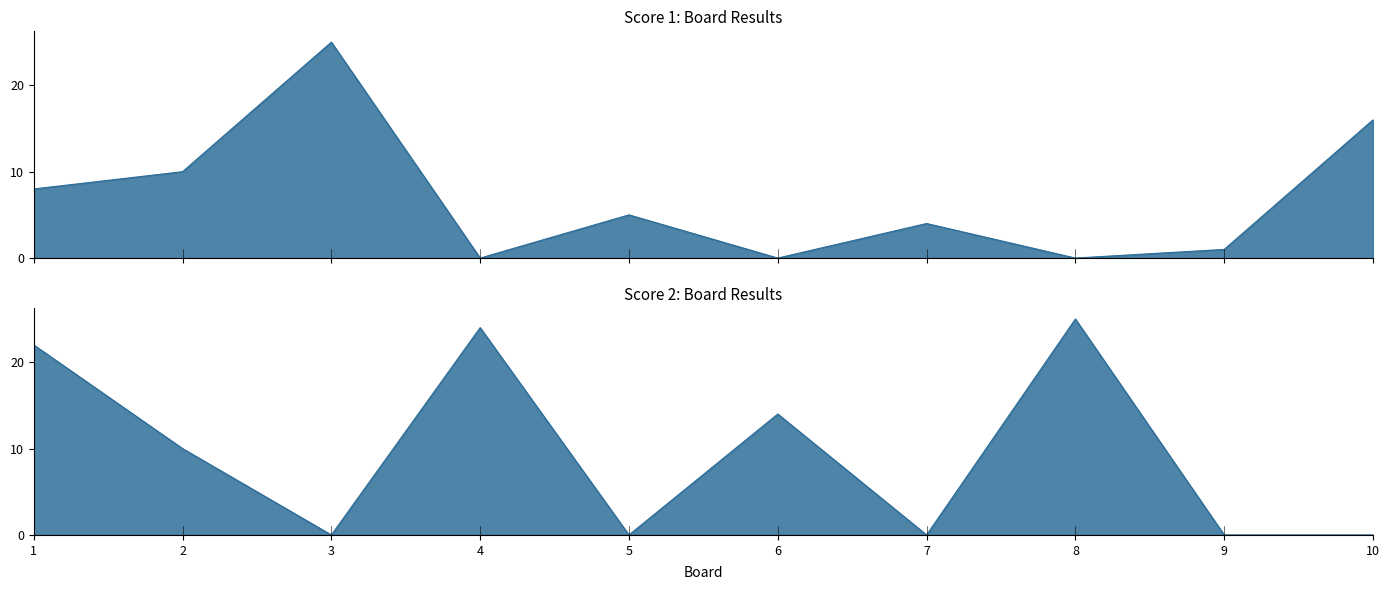

What is the total value across all series at 4?

24